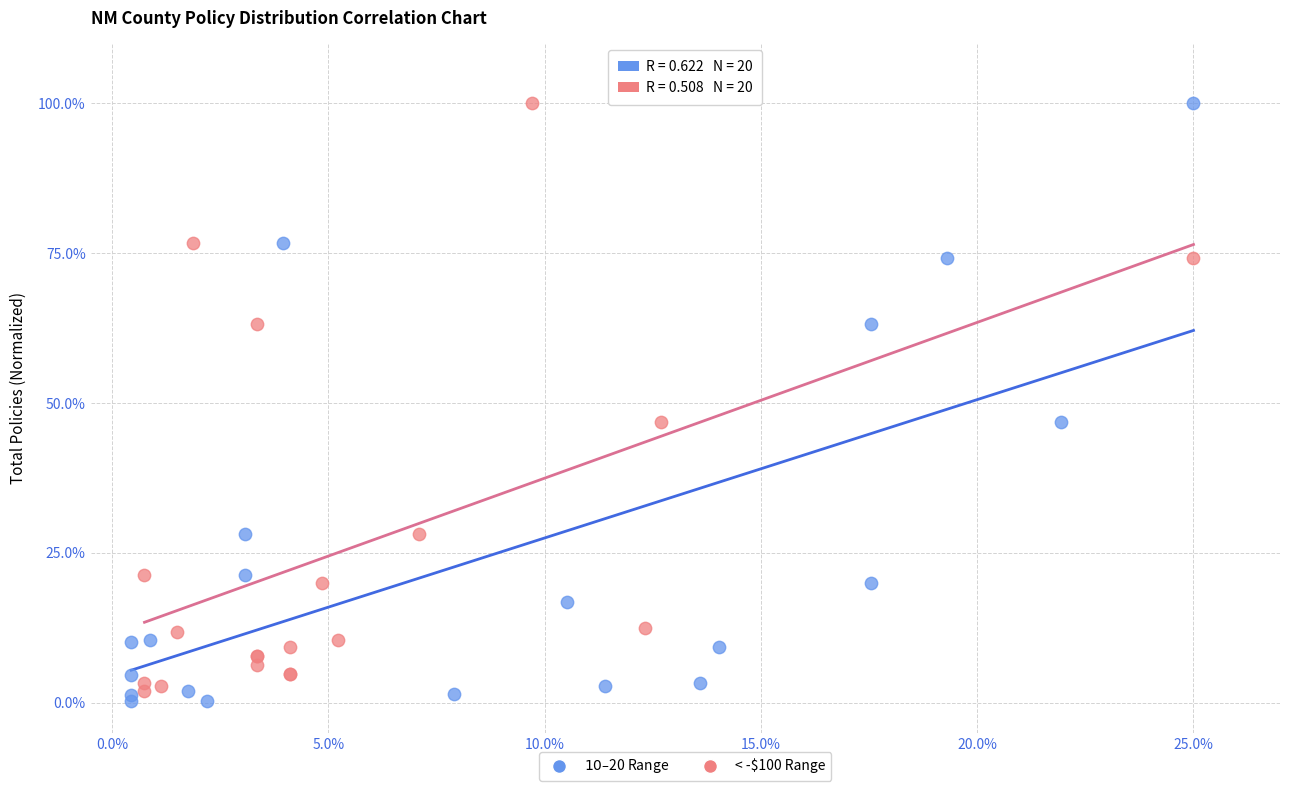

What are all the series names shown in the legend?

$10–$20 Range, < -$100 Range